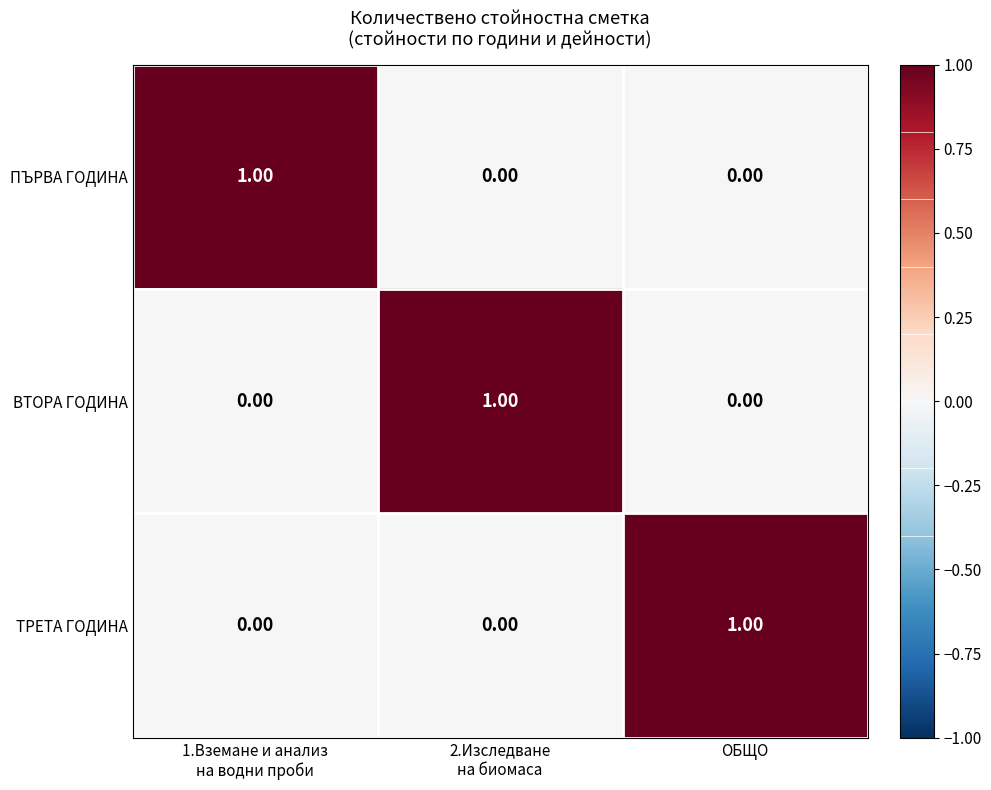

At how many categories does at least one series exceed 0?

3